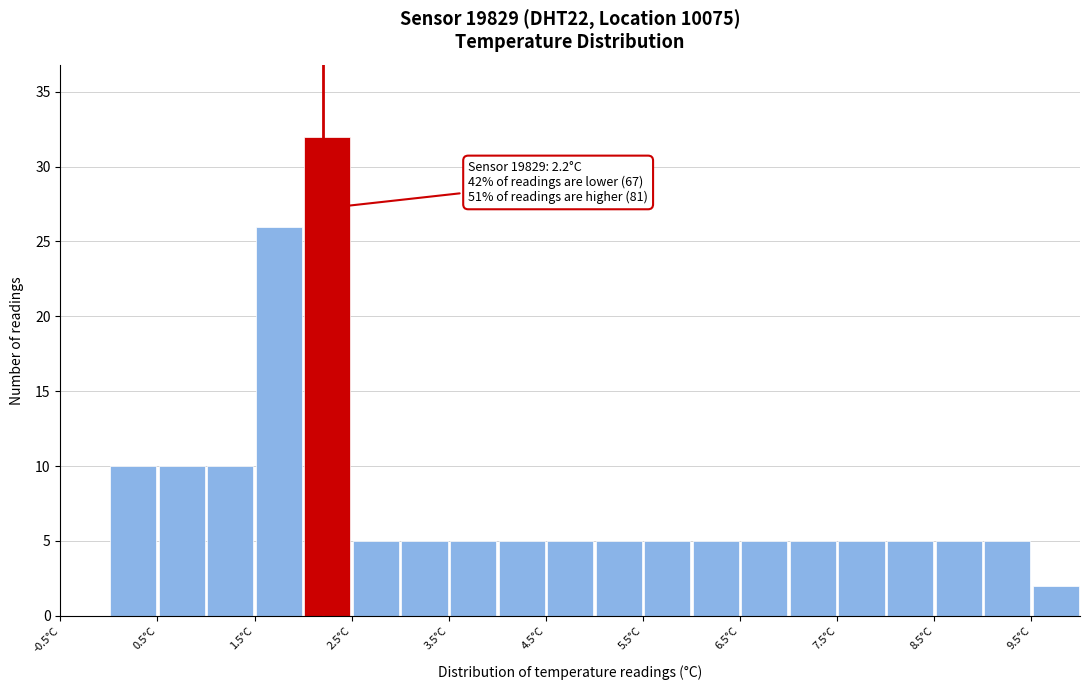

Which range on the x-axis has the tallest bar?

2.0 to 2.5